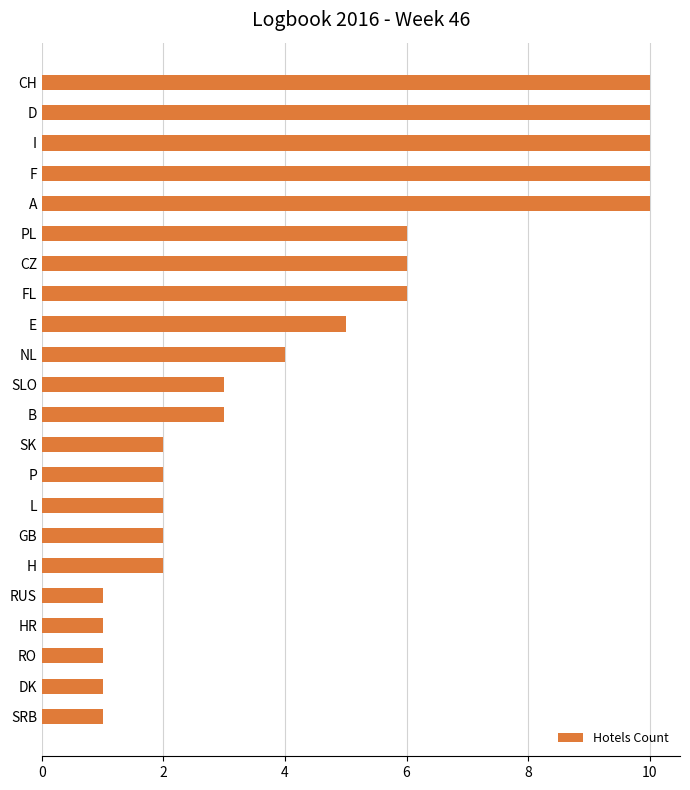

How many values are between 2 and 6?

12